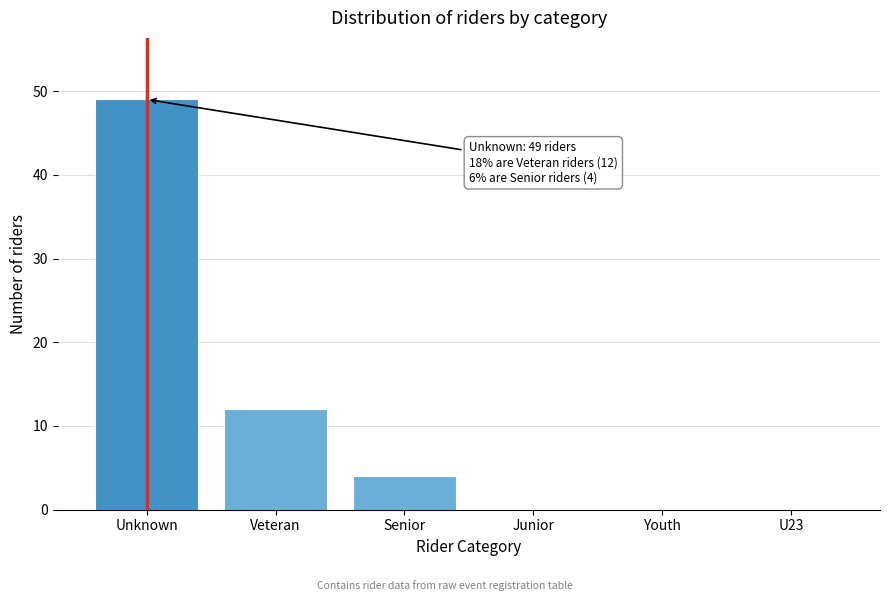

Reading left to right, extract all data points from this chart.

Unknown=49	Veteran=12	Senior=4	Junior=0	Youth=0	U23=0